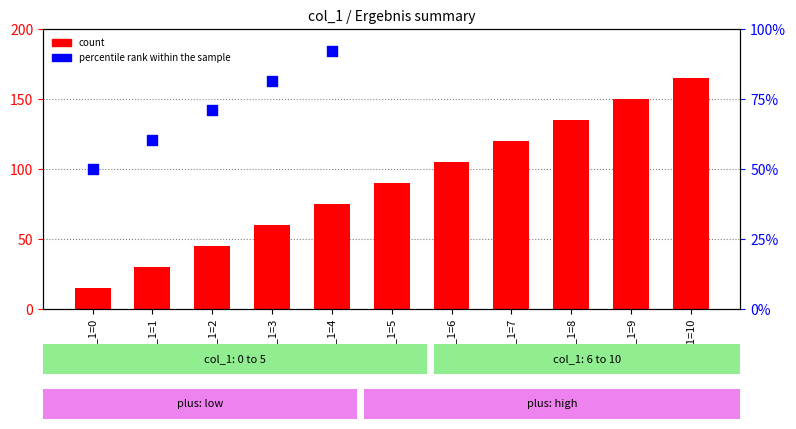

Which series contains the highest Y value?

count